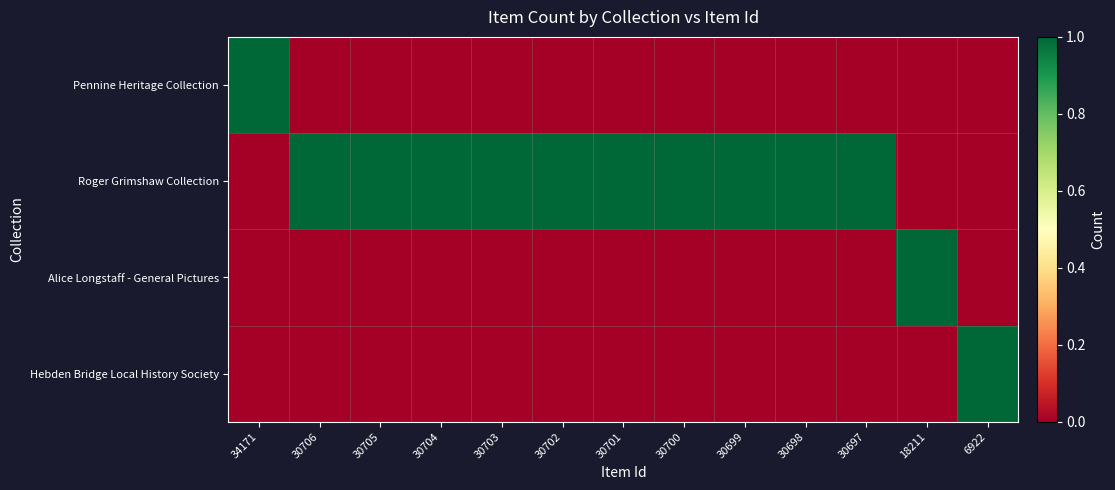

Which series has the widest spread of values?

Pennine Heritage Collection